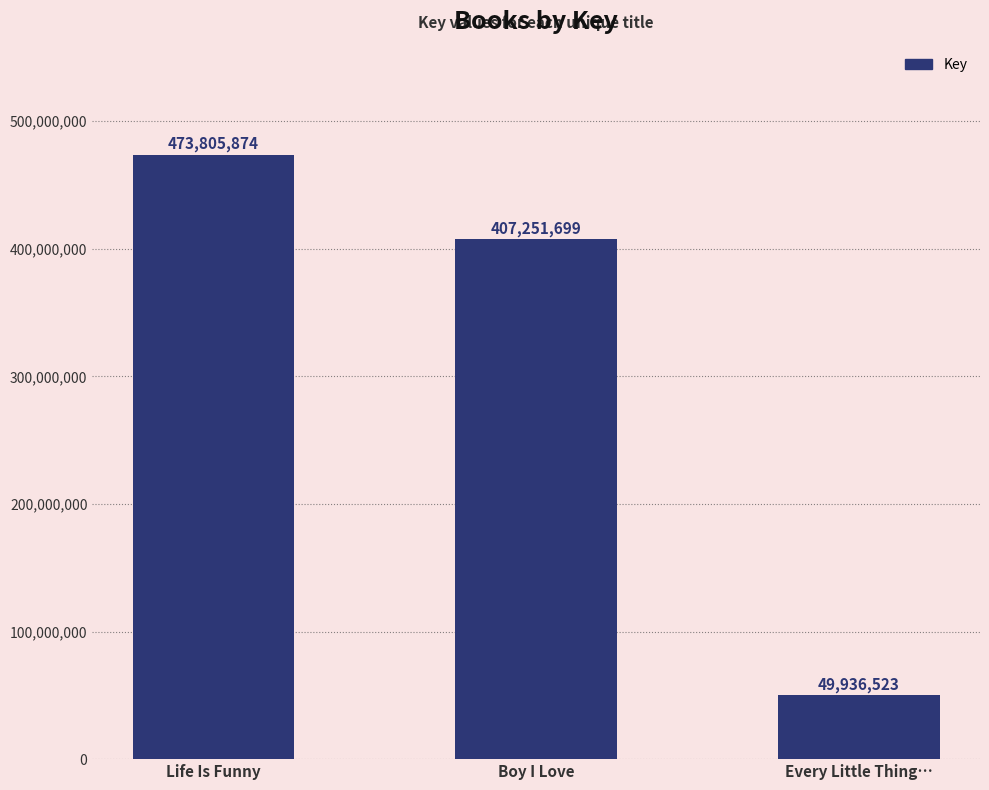

Which label corresponds to the largest value in the chart?

Life Is Funny